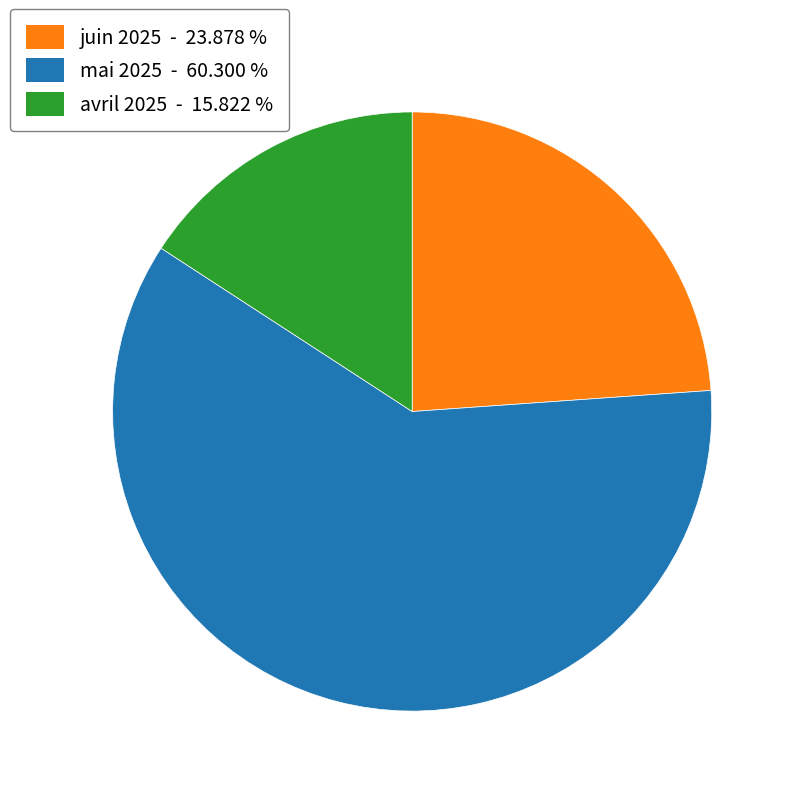

How many slices are in this pie chart?

3